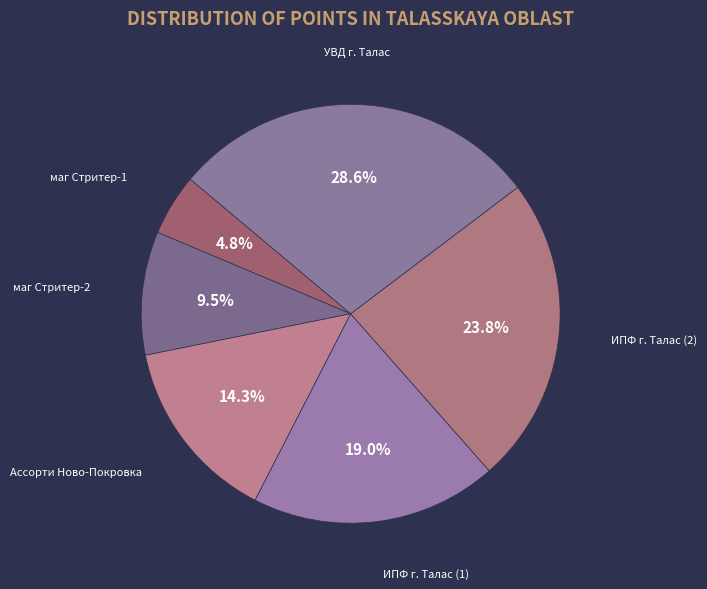

What is the ratio of the value at УВД г. Талас to the value at маг Стритер-2?

3.0